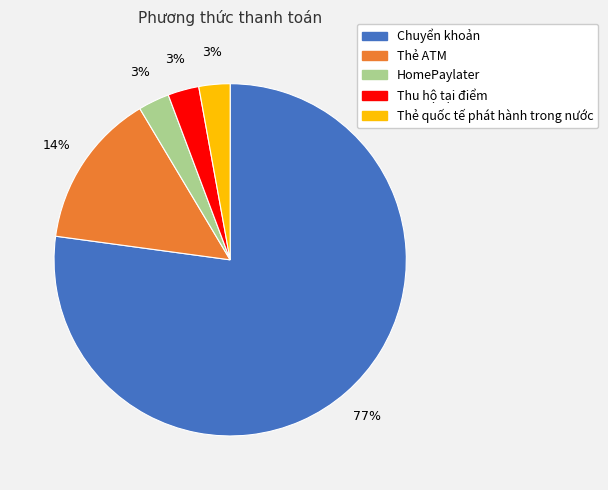

The Thu hộ tại điểm slice represents 3% of the pie. True or false?

True